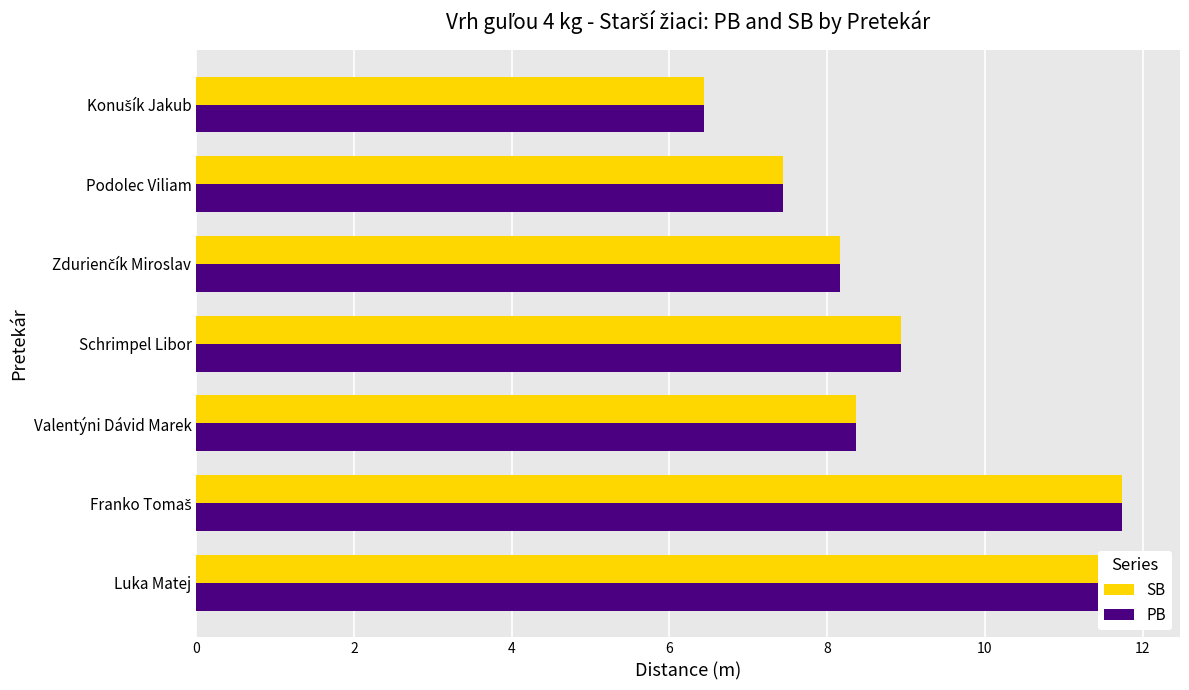

How many groups of bars are there?

7